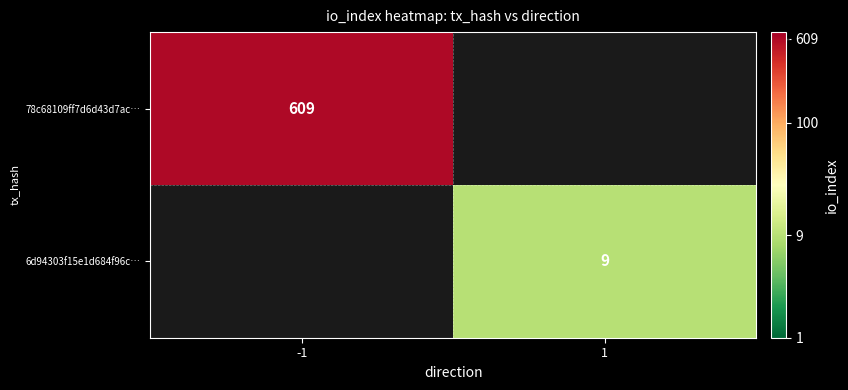

What is the minimum value shown in the chart?

9.0